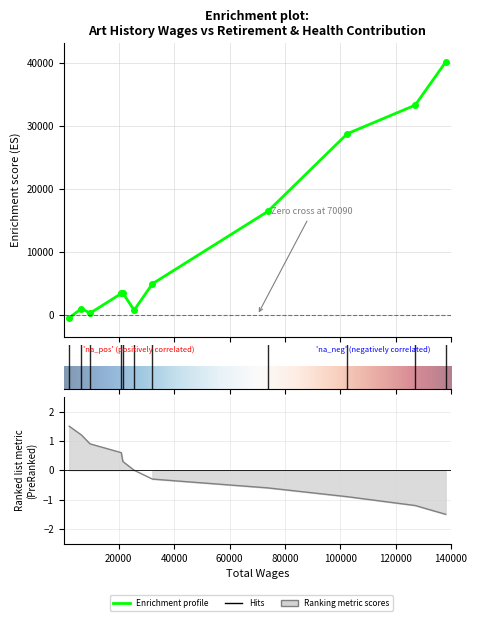

True or false: the data shows 289 at 9629.

True